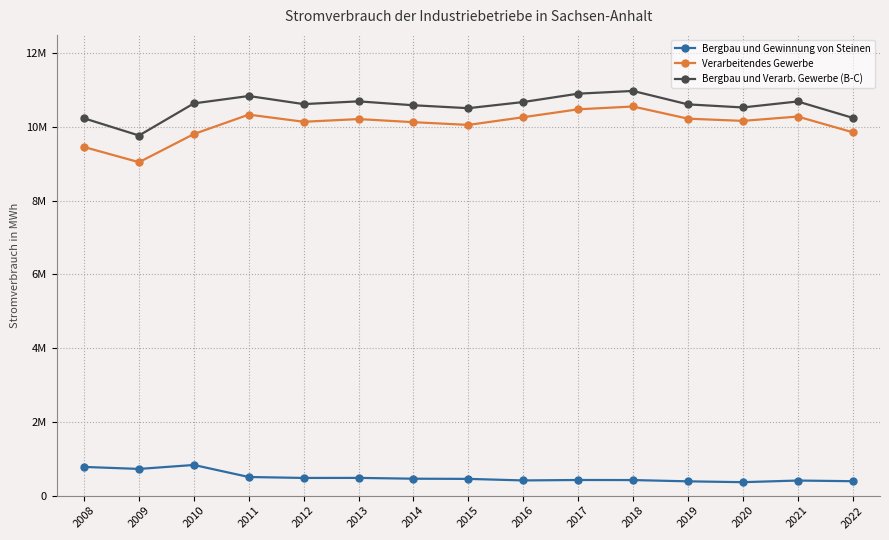

What is the lowest value of the Bergbau und Gewinnung von Steinen series?

364644